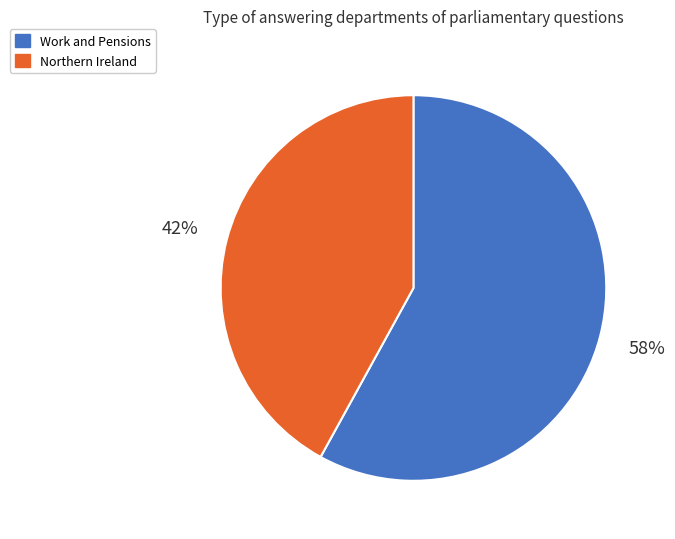

What is the largest slice in the pie chart?

Work and Pensions